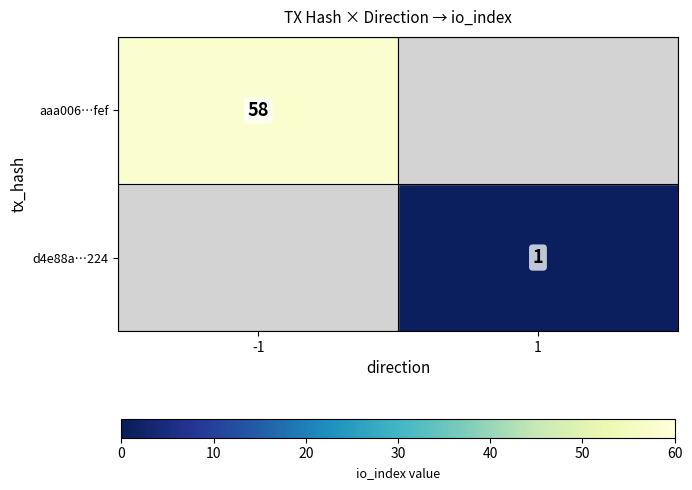

The value of aaa006…fef at -1 is 103. True or false?

False